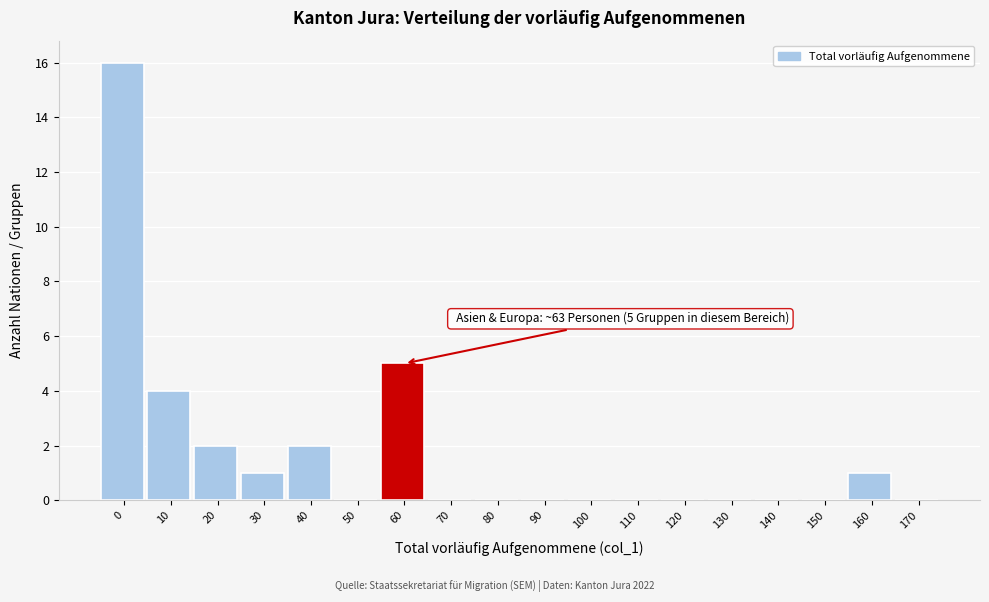

Reading left to right, transcribe all the data shown in this chart.

0=16	10=4	20=2	30=1	40=2	50=0	60=5	70=0	80=0	90=0	100=0	110=0	120=0	130=0	140=0	150=0	160=1	170=0